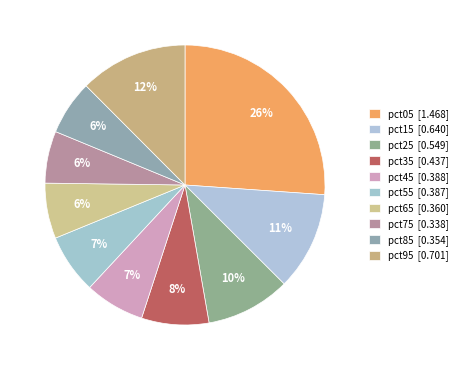

The pct55 slice represents 7% of the pie. True or false?

True